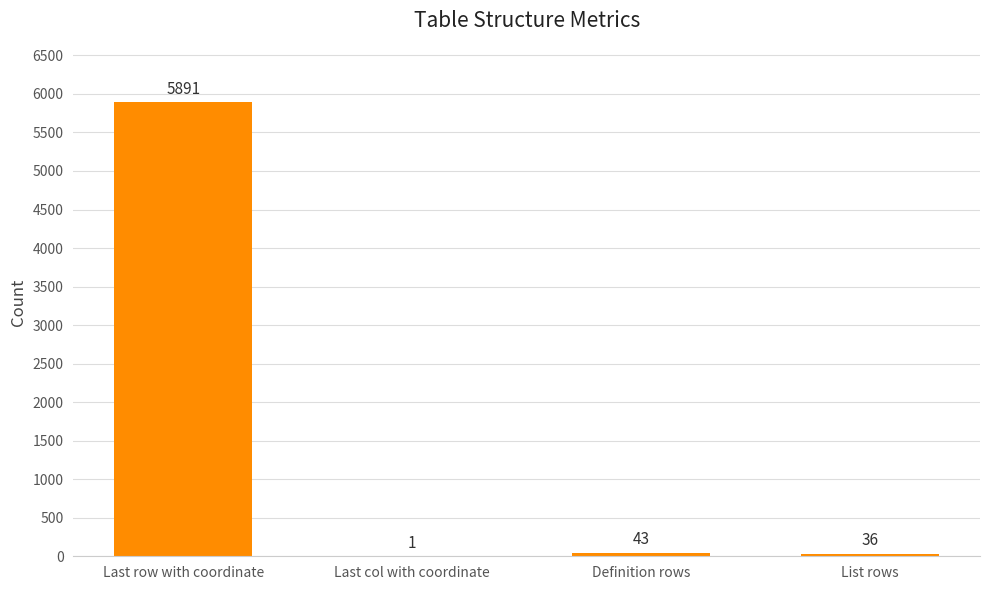

Is it true that the value at Last col with coordinate is 1?

True